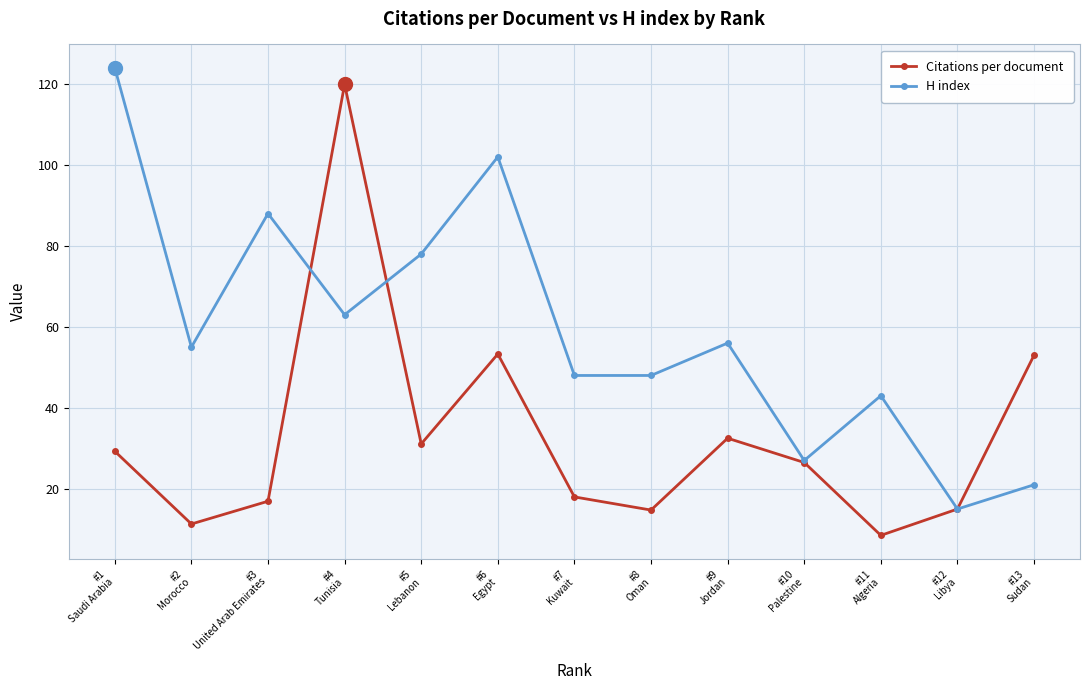

How many data points does each series have?

13